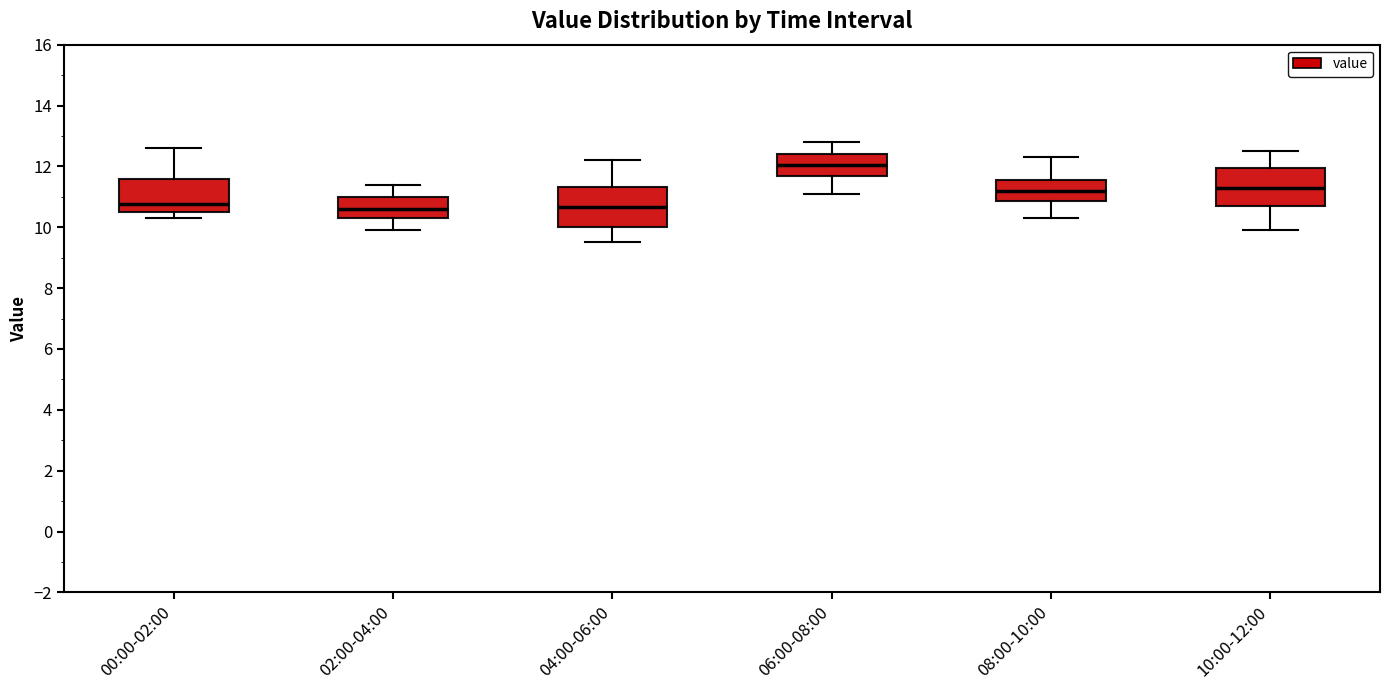

Where does the median line of the box for 10:00-12:00 sit on the y-axis? The values are not printed on the chart, so give them approximately, as read against the axis.

11.4